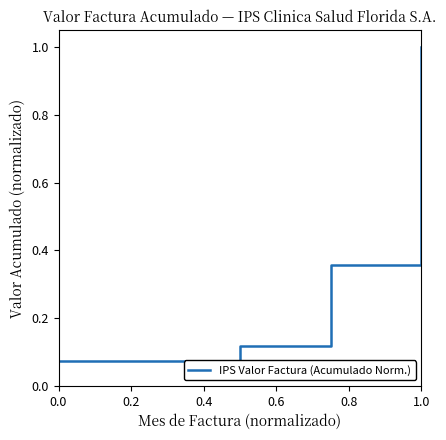

What is the greatest value displayed?

1.0